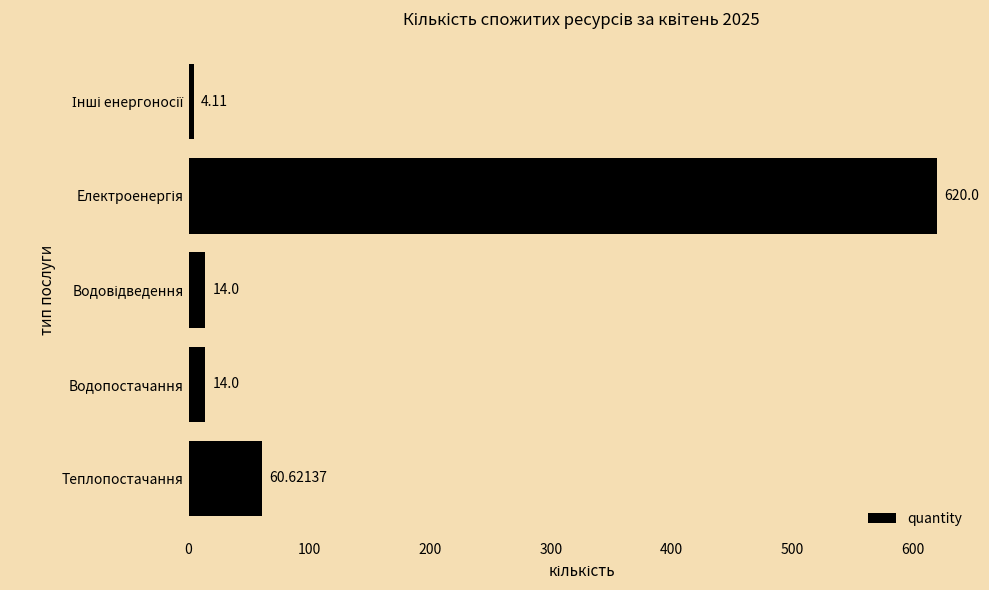

What is the average value?

142.5